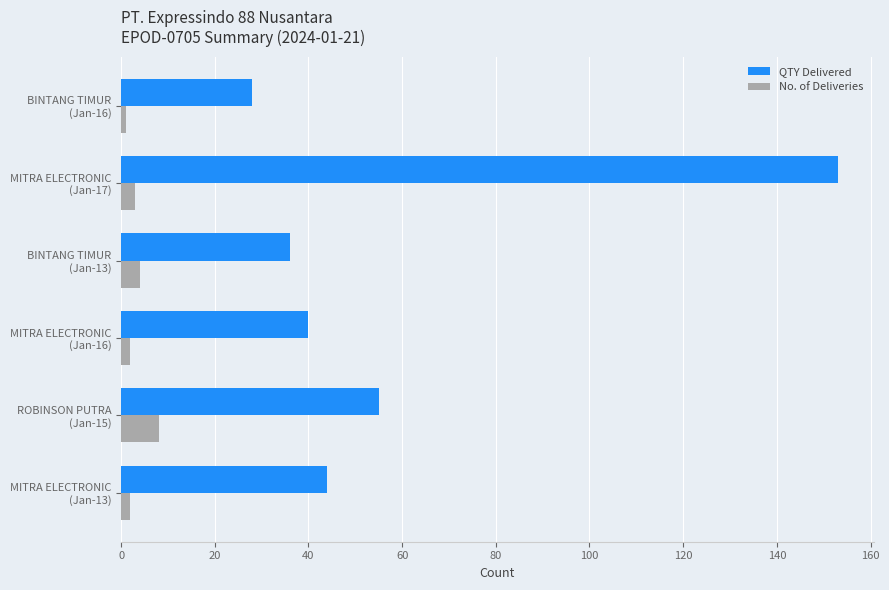

How many series are shown in this chart?

2